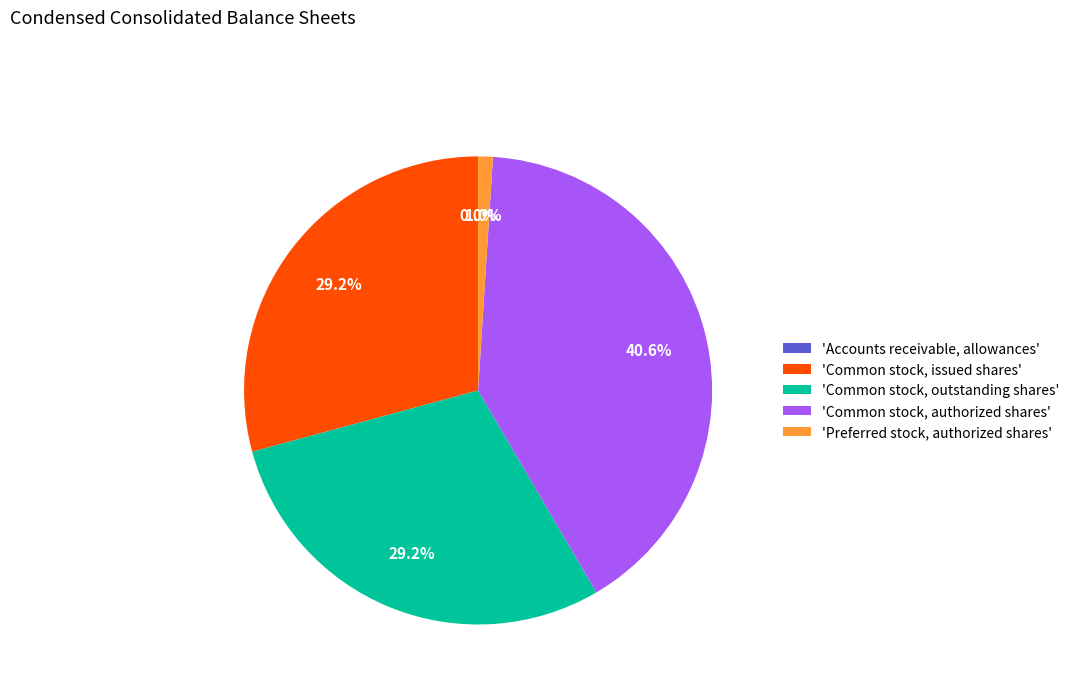

What is the largest slice in the pie chart?

'Common stock, authorized shares'